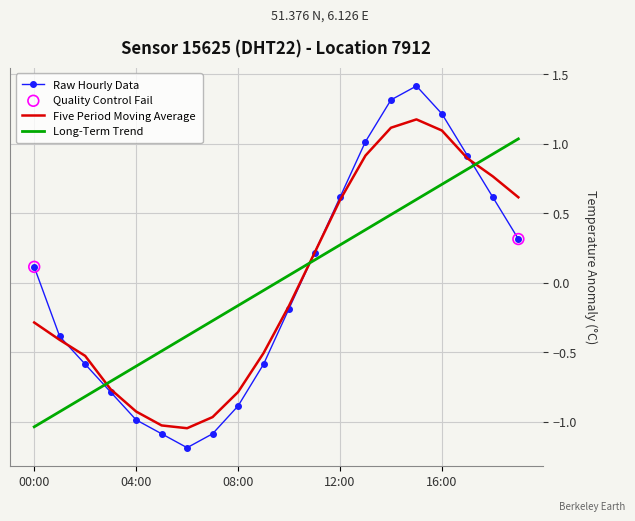

Which series has the widest spread of values?

Raw Hourly Data